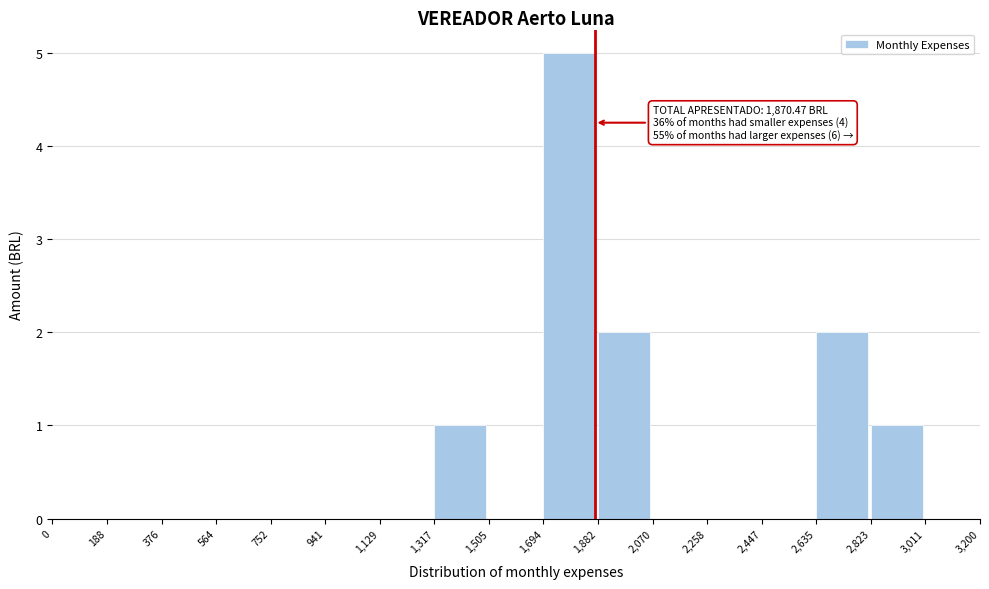

Which range on the x-axis has the tallest bar?

1,694 to 1,882